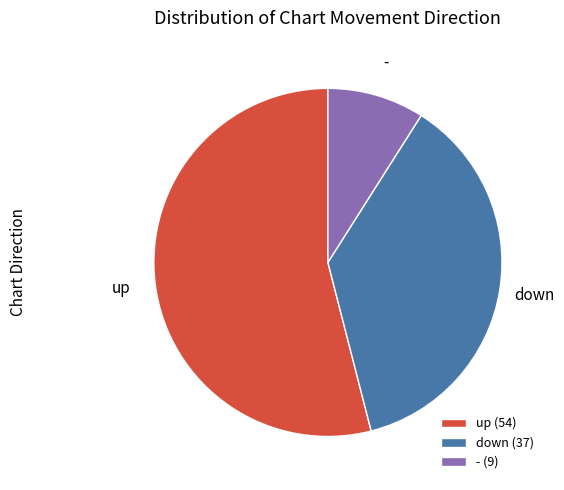

How many segments does this pie chart have?

3